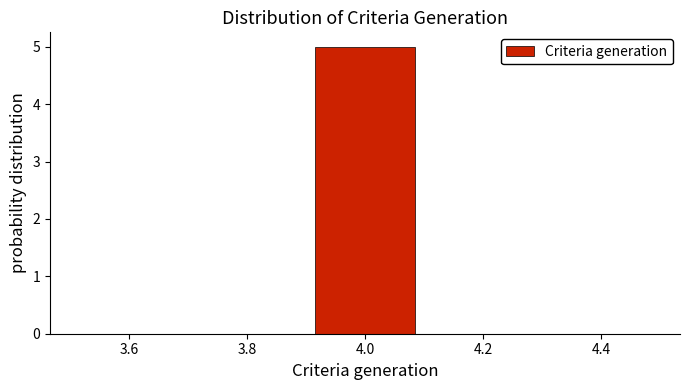

Reading left to right, transcribe this chart: for each bar, give the range it covers on the x-axis and its height. The values are not printed on the chart, so give them approximately, as read against the axis.

3.5 to 3.7: 0
3.7 to 3.9: 0
3.9 to 4.1: 5
4.1 to 4.3: 0
4.3 to 4.5: 0